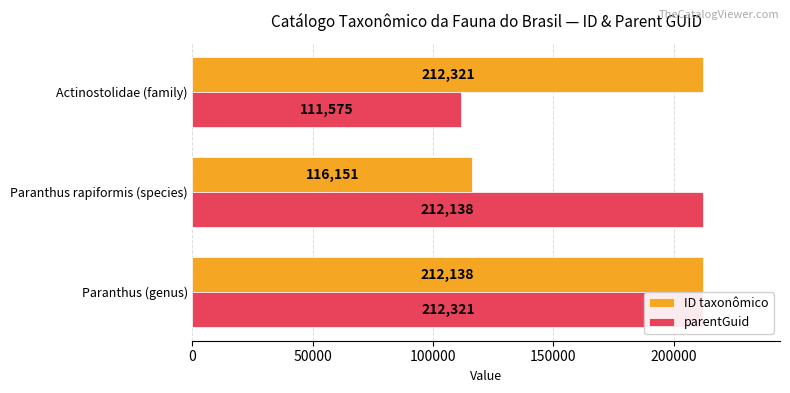

Is it true that parentGuid equals 212321 at Paranthus (genus)?

True